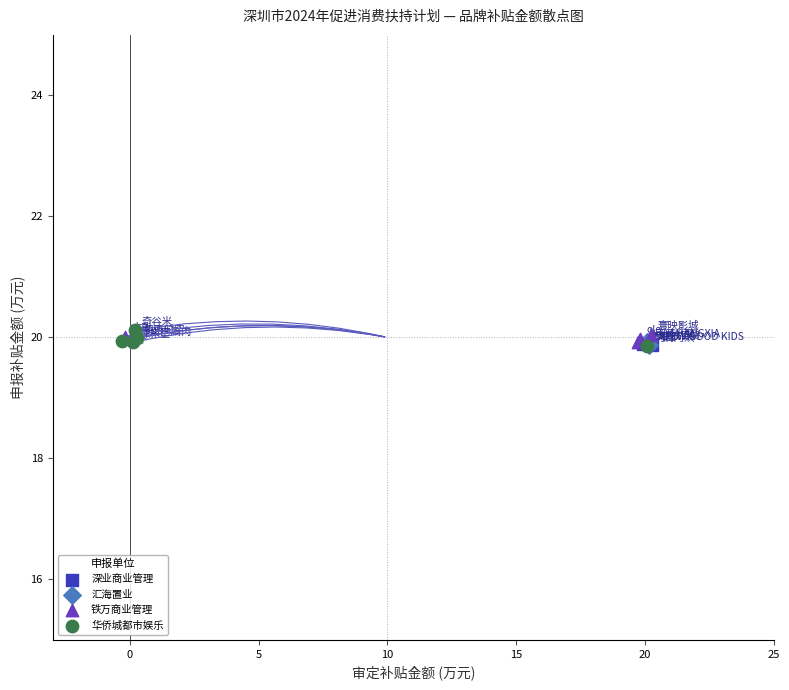

Which series has the widest spread of Y values?

华侨城都市娱乐